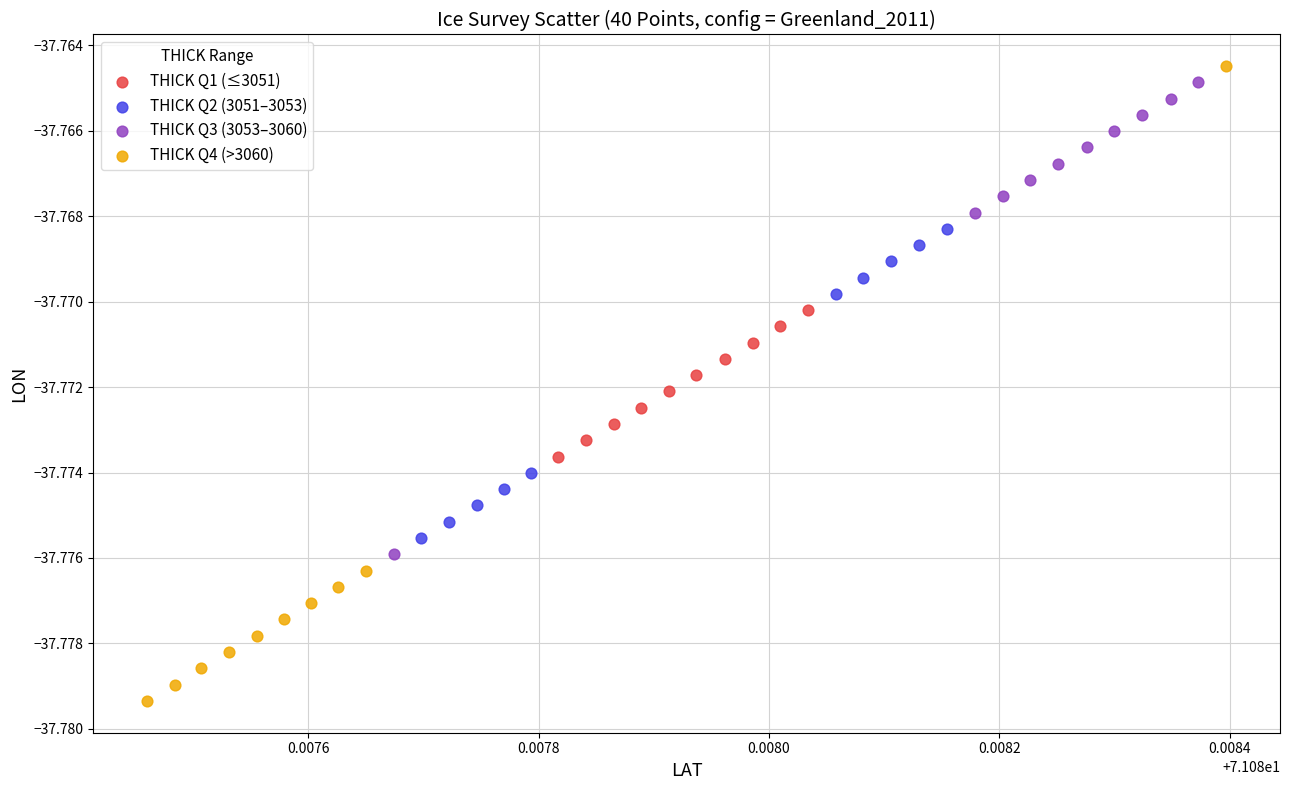

Which series reaches the minimum Y coordinate?

THICK Q4 (>3060)